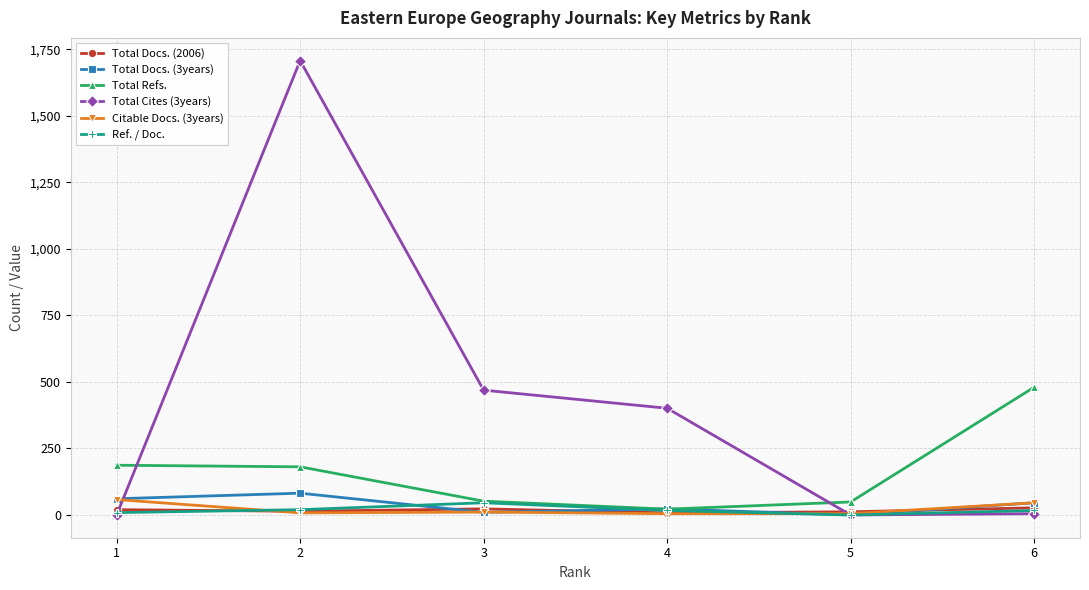

Which series has the largest total across all categories?

Total Cites (3years)